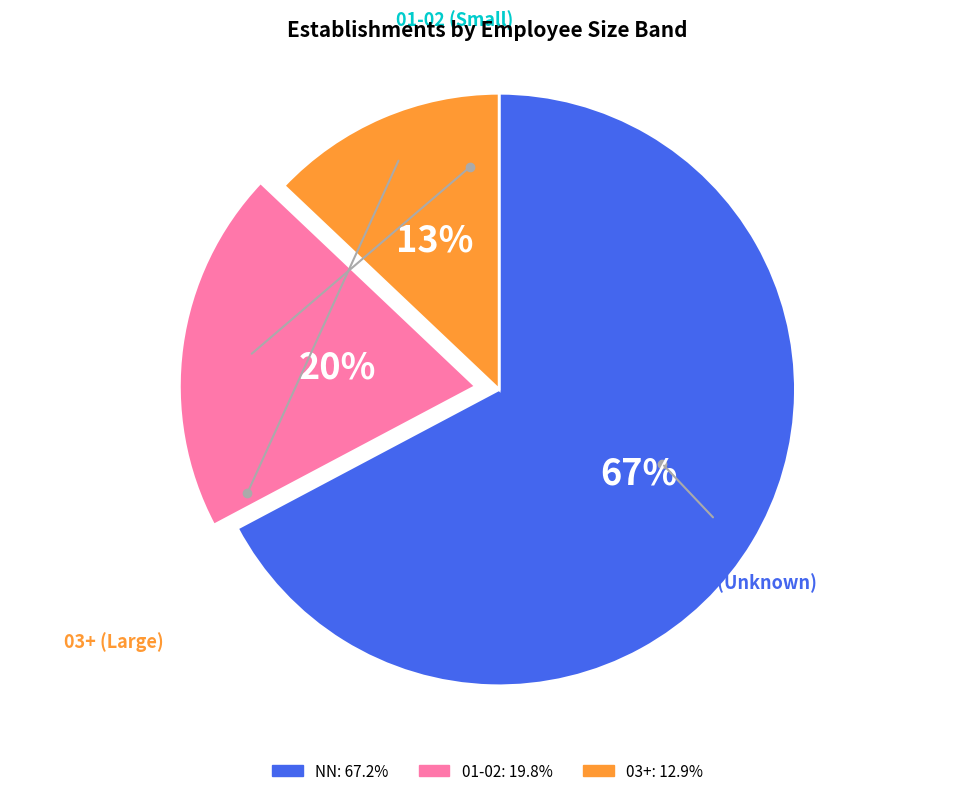

Does any single category account for the majority?

Yes